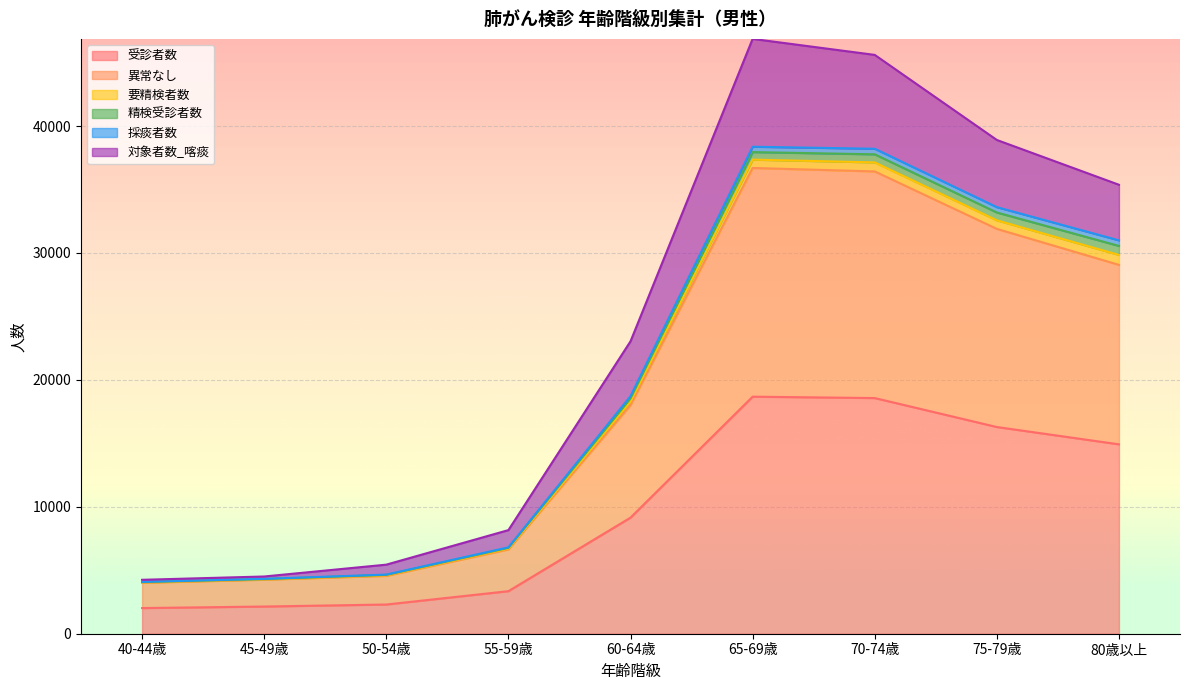

True or false: 受診者数 and 採痰者数 cross at least once.

False